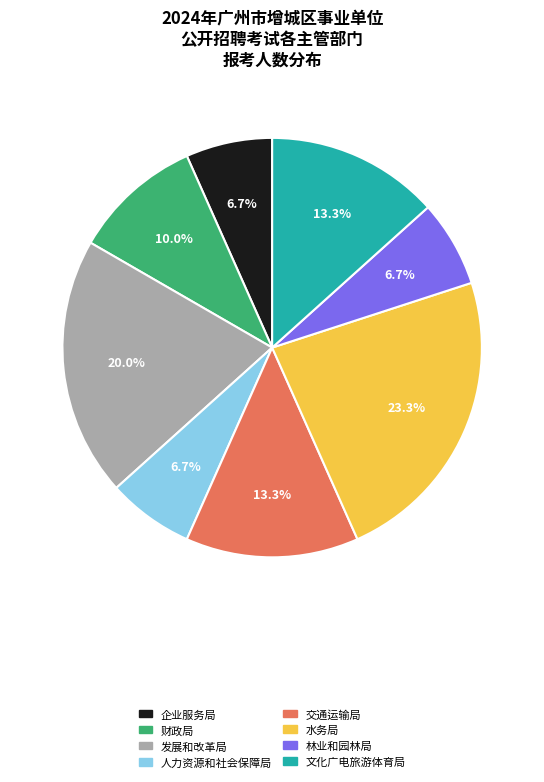

Is there a majority slice in this chart?

No